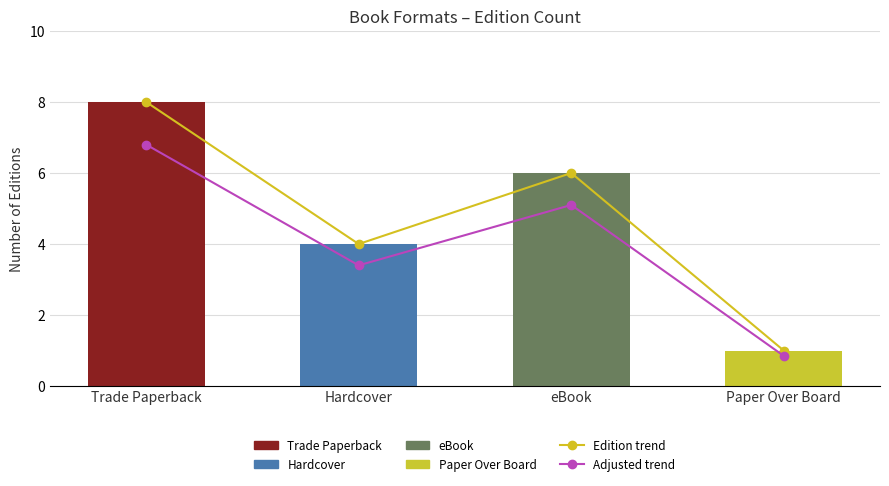

Which category has the highest value in the Adjusted trend series?

Trade Paperback